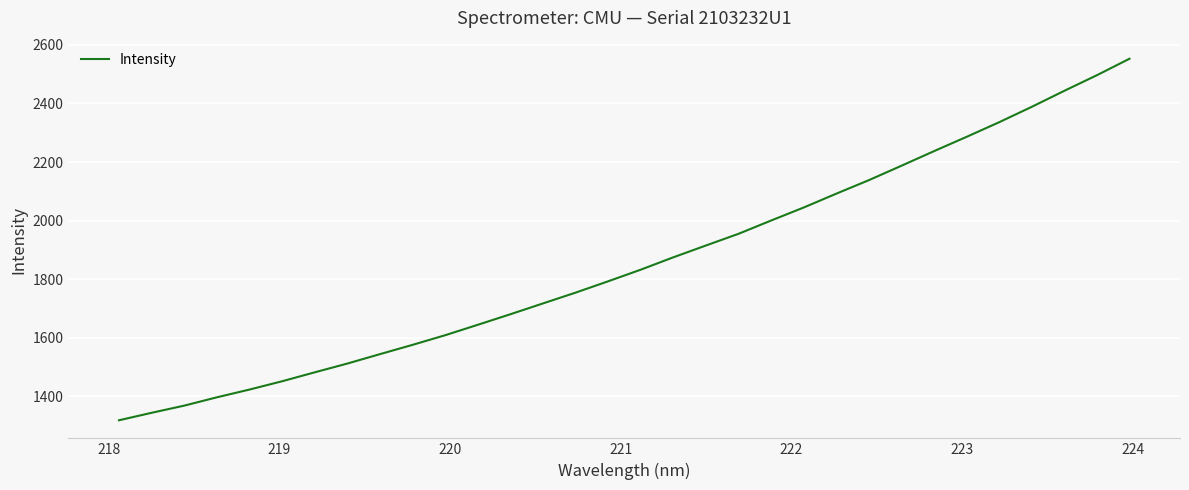

Count the number of data series in this chart.

1